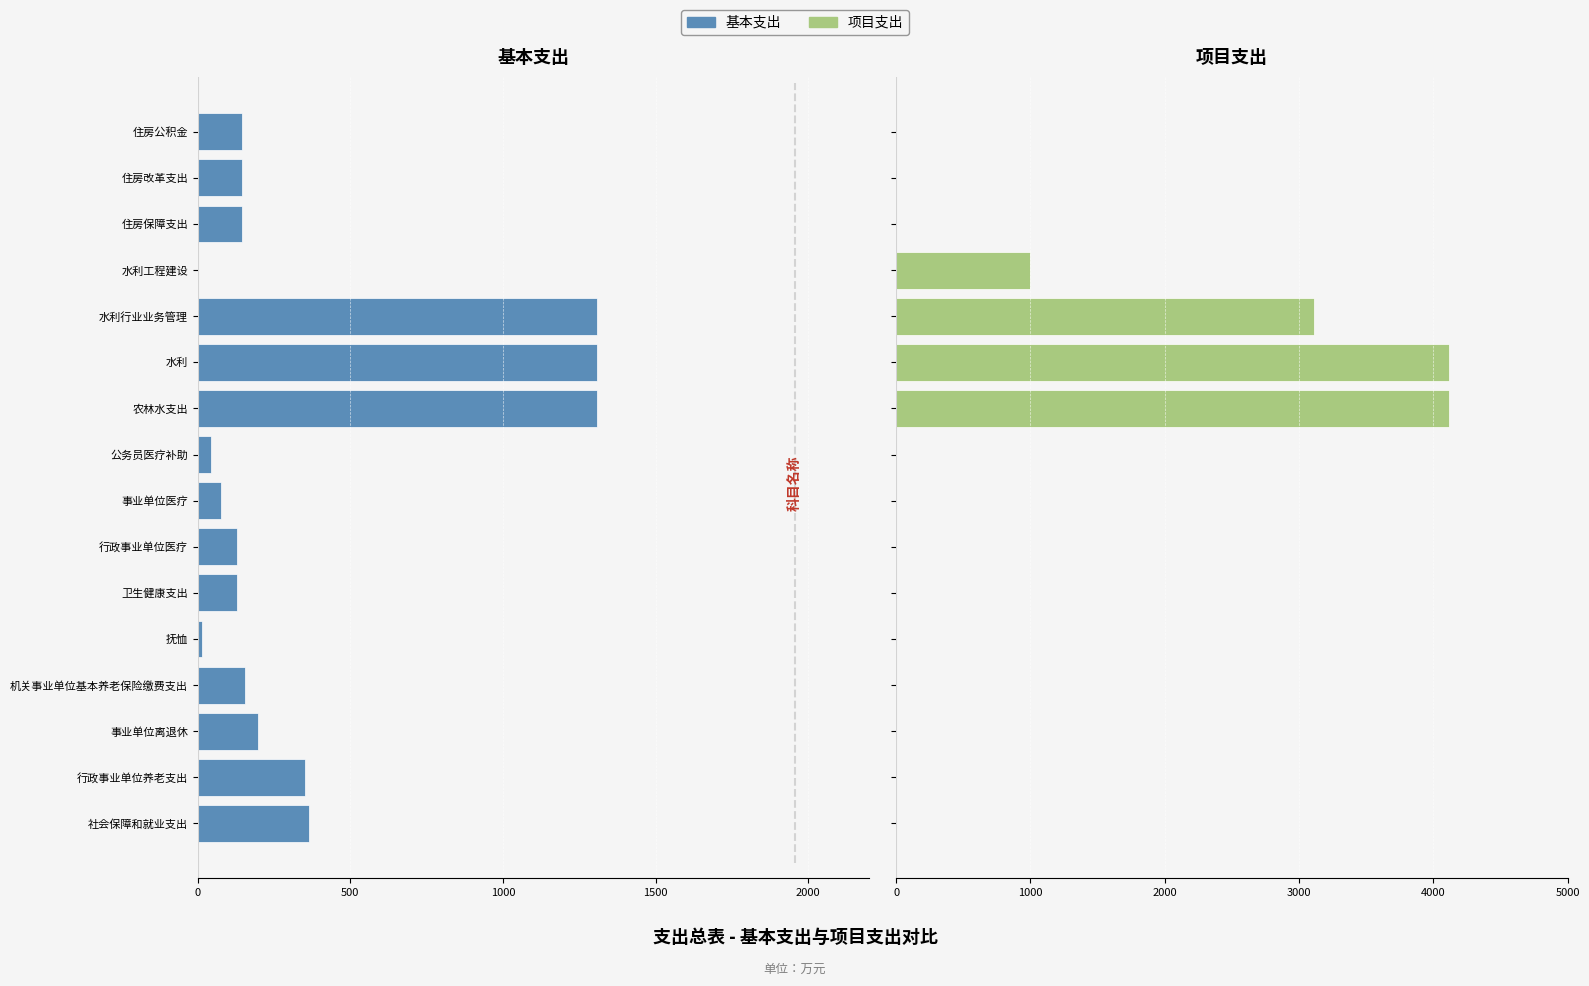

What is the sum of all 项目支出 values?

12339.0